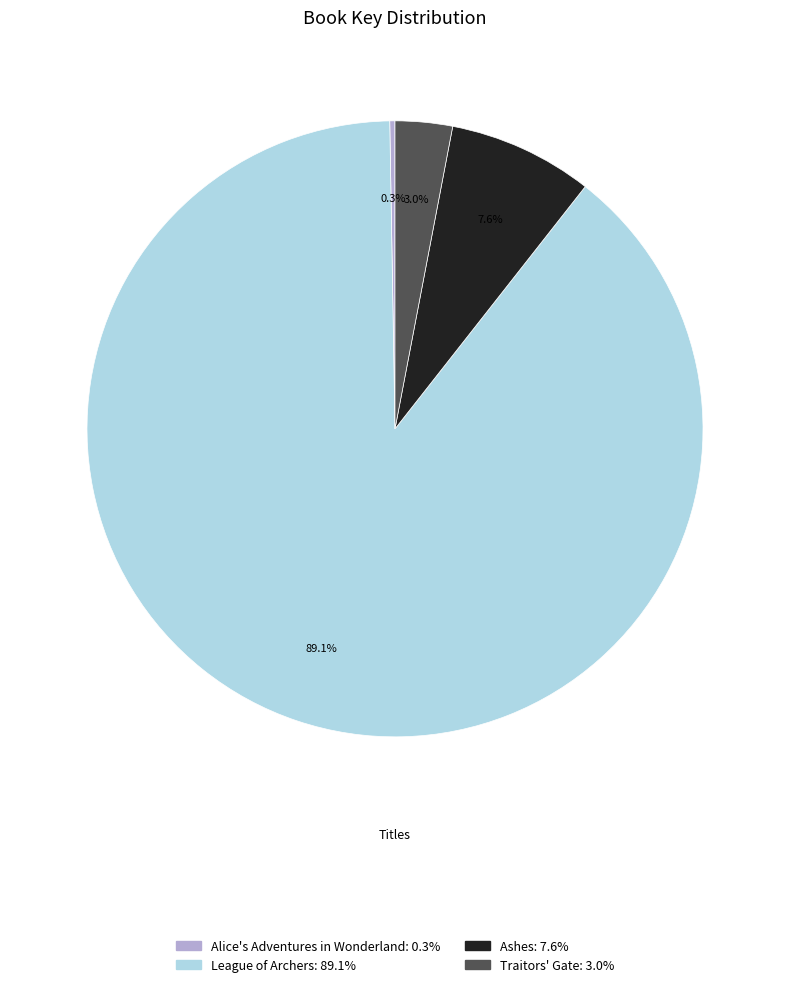

Combined, do Traitors' Gate and Ashes account for over 50%?

No